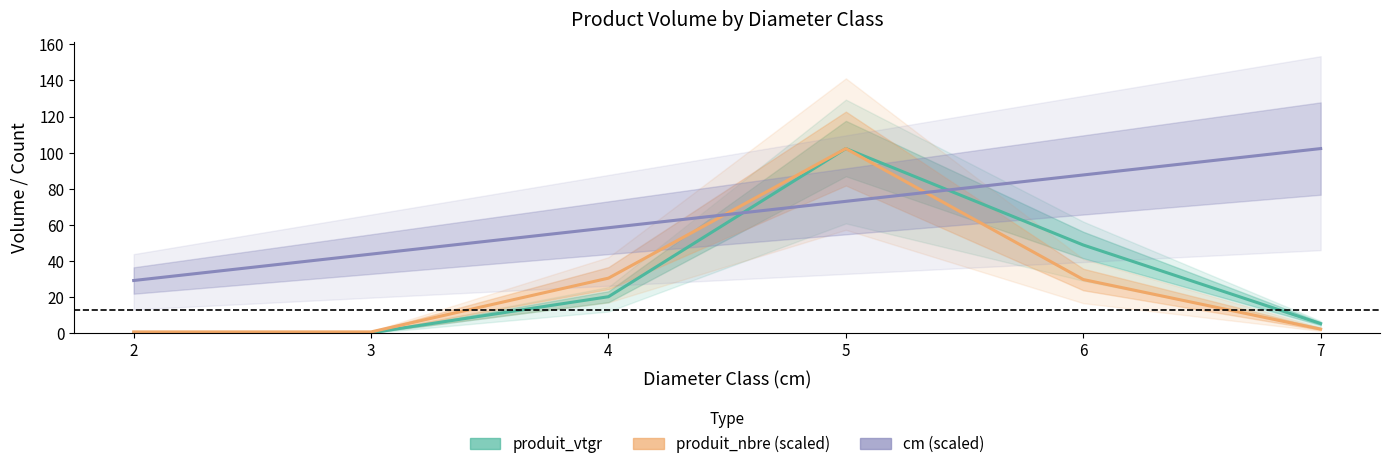

At which category is the sum across all series the highest?

5